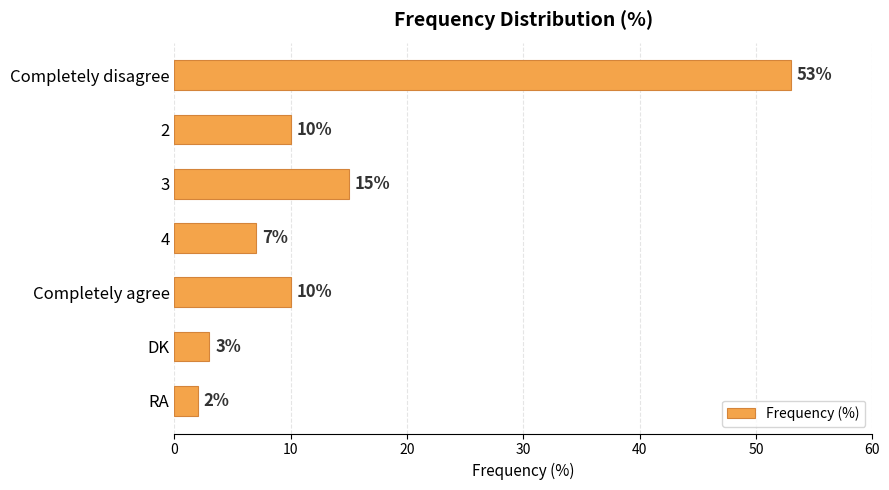

What is the difference between the maximum and minimum values?

51